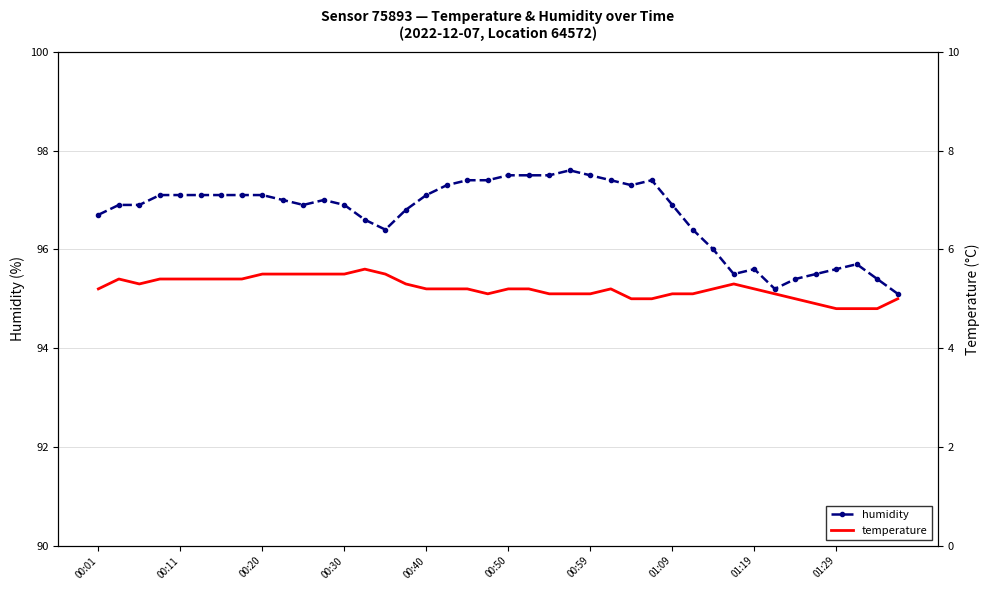

Count the temperature values in the range 5 to 6.

36